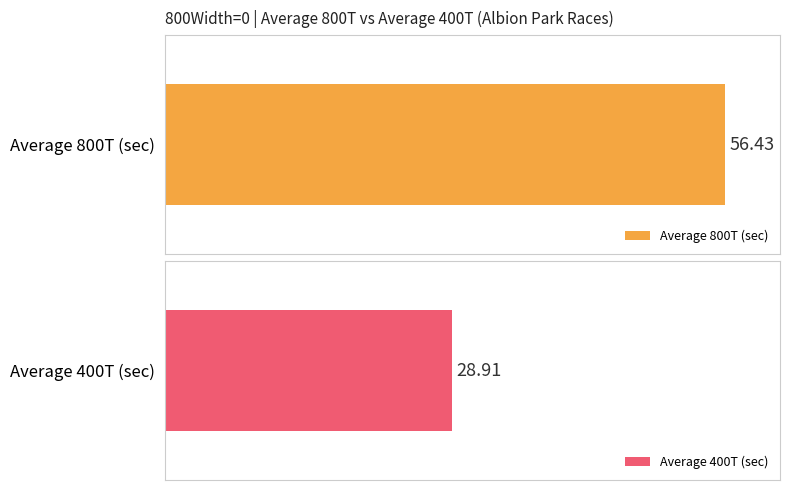

Does the chart contain any negative values?

No